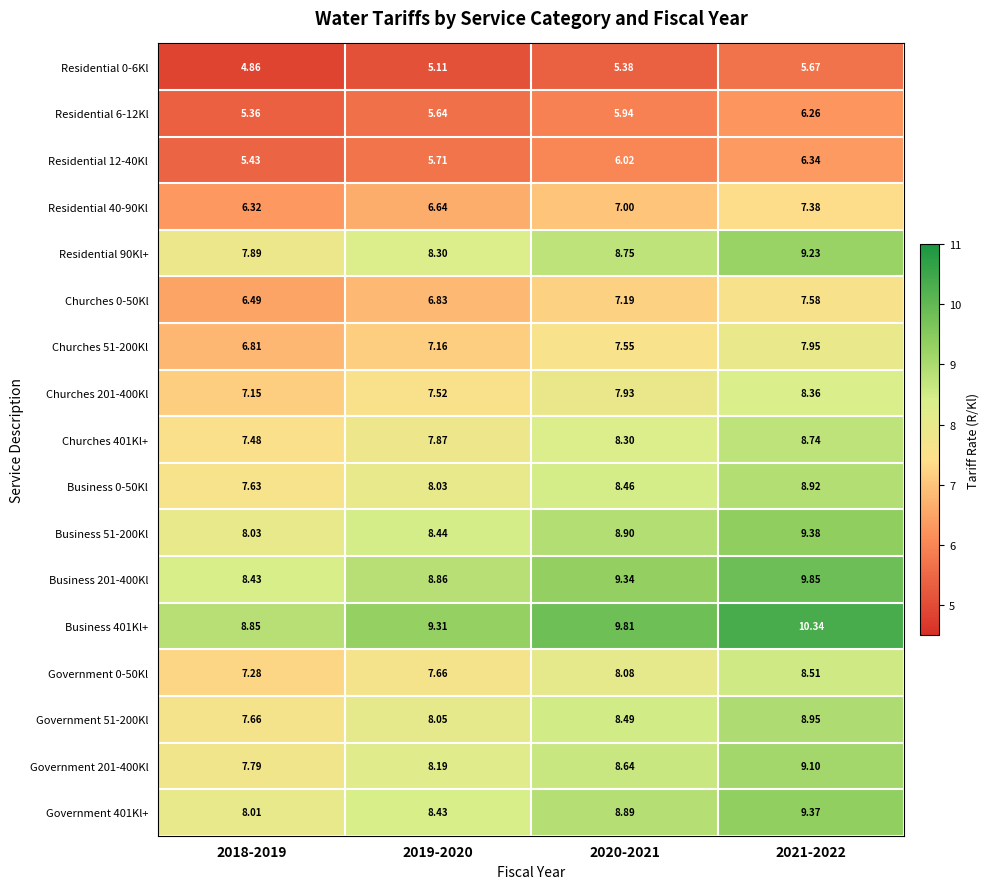

Is the value of Business 201-400Kl at 2020-2021 greater than the value of Business 401Kl+ at 2019-2020?

Yes